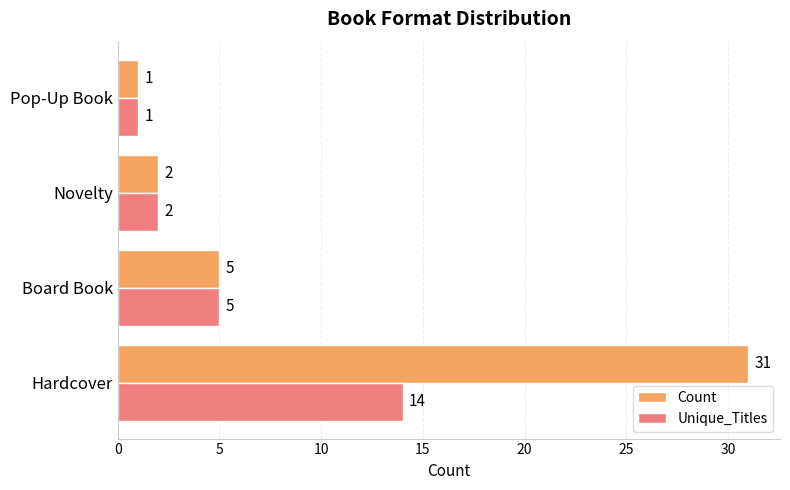

Rank the series by their maximum value, from lowest to highest.

Unique_Titles, Count